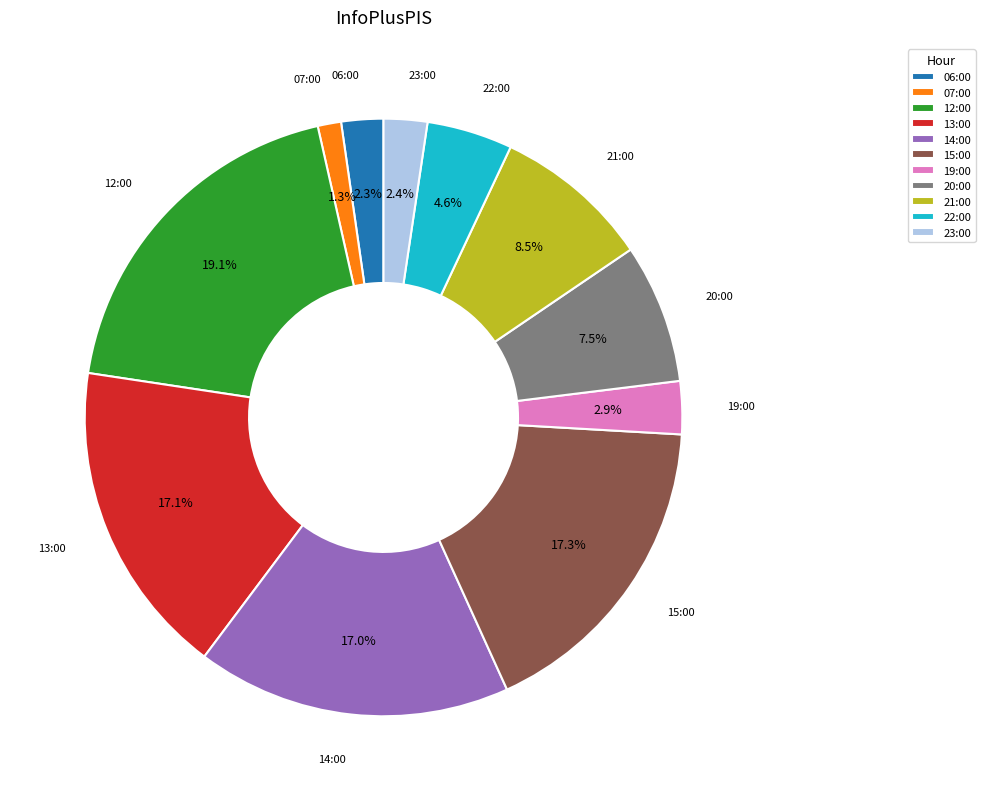

What is the smallest slice in the pie chart?

07:00